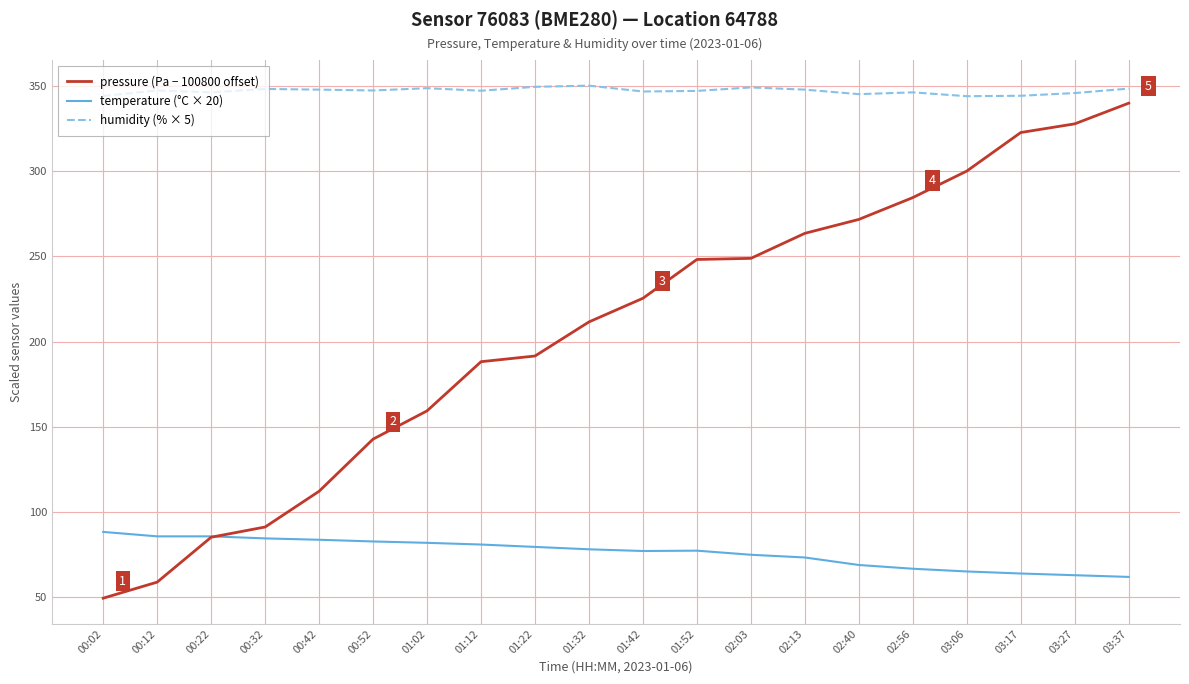

True or false: humidity (% × 5) and pressure (Pa − 100800 offset) intersect in this chart.

False